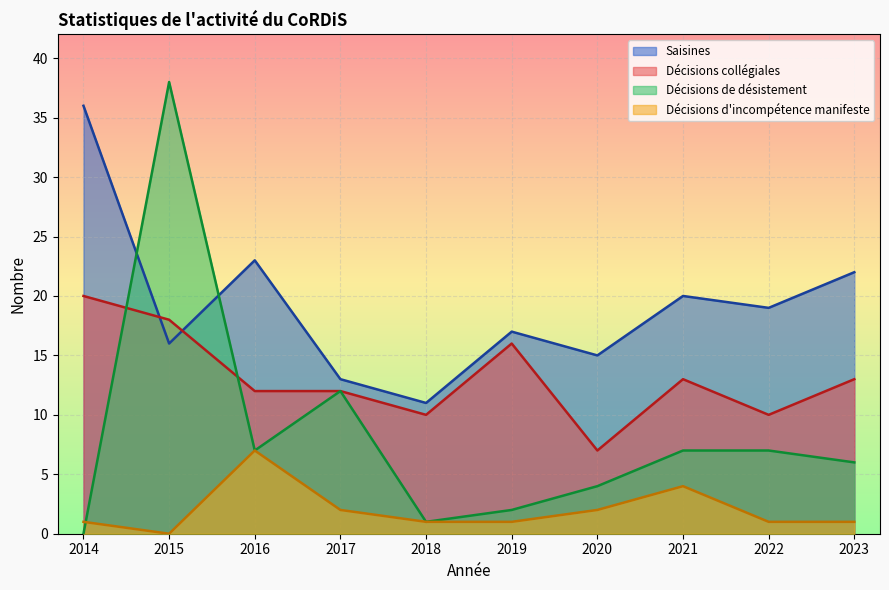

What is the sum of the Saisines values at 2020 and 2021?

35